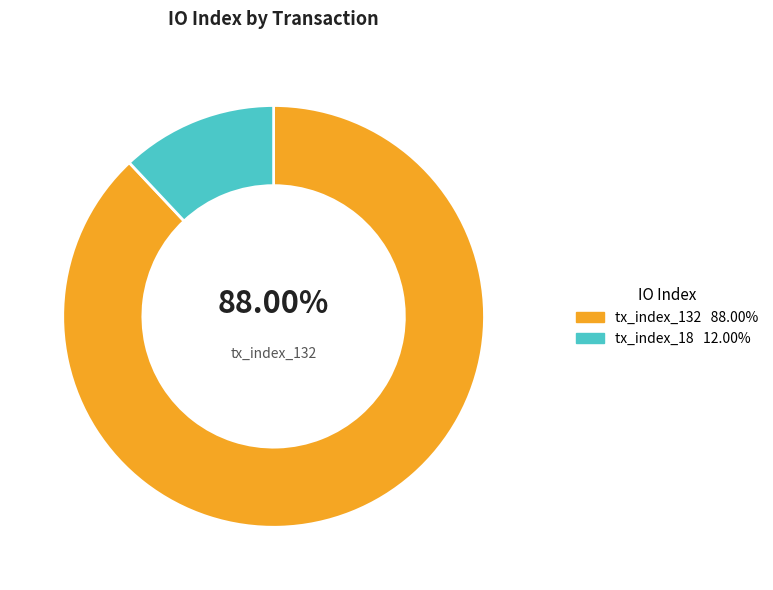

Is there a majority slice in this chart?

Yes